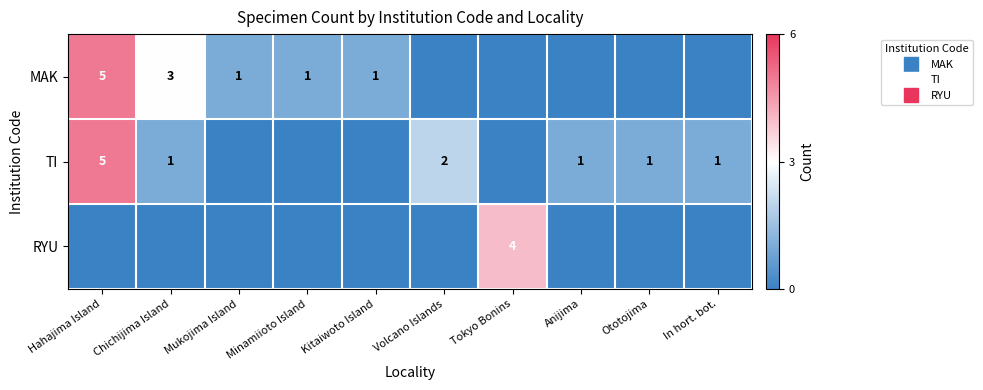

What is the difference between the highest and lowest values at In hort. bot.?

1